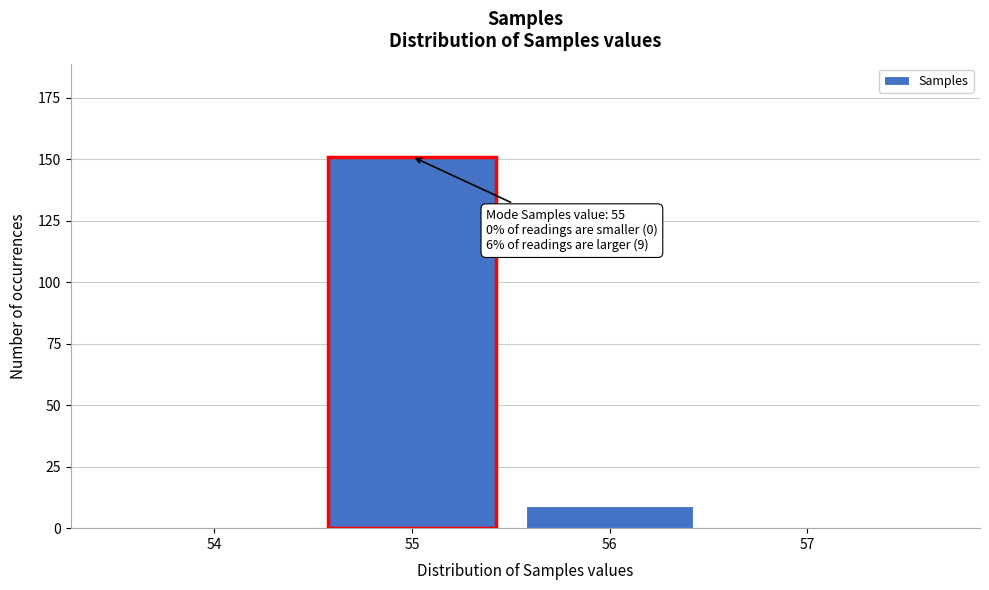

Reading right to left, what are all the values shown in this chart?

57=0	56=9	55=151	54=0